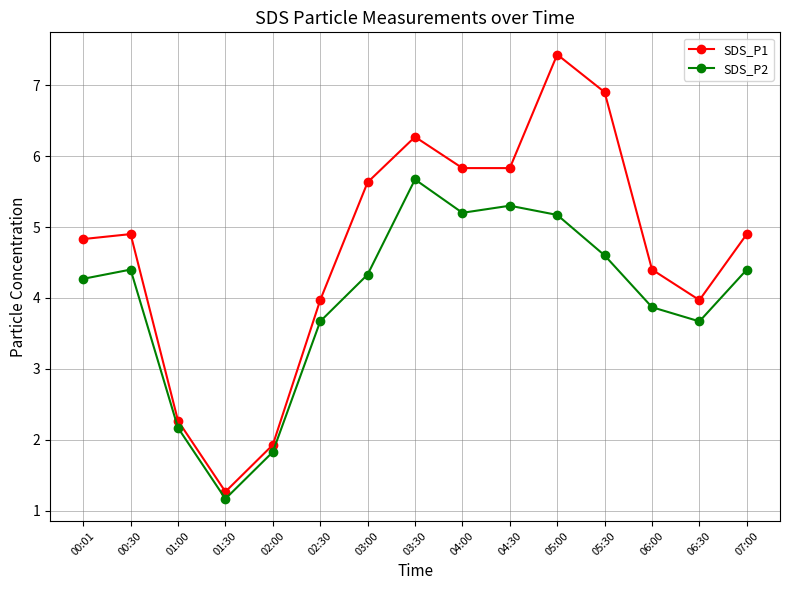

True or false: SDS_P1 and SDS_P2 cross at least once.

False